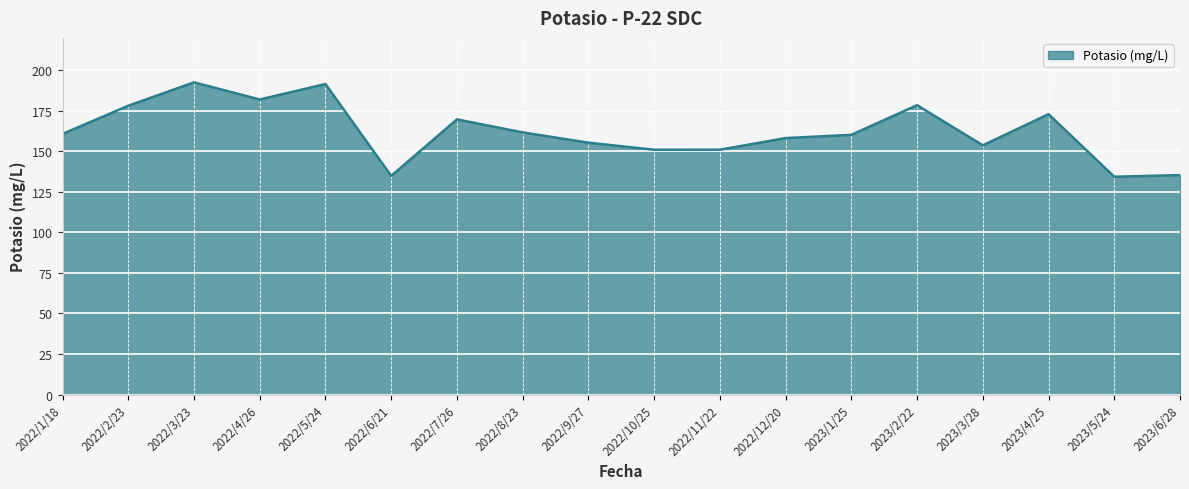

What is the difference between the second highest and second lowest values?

56.7